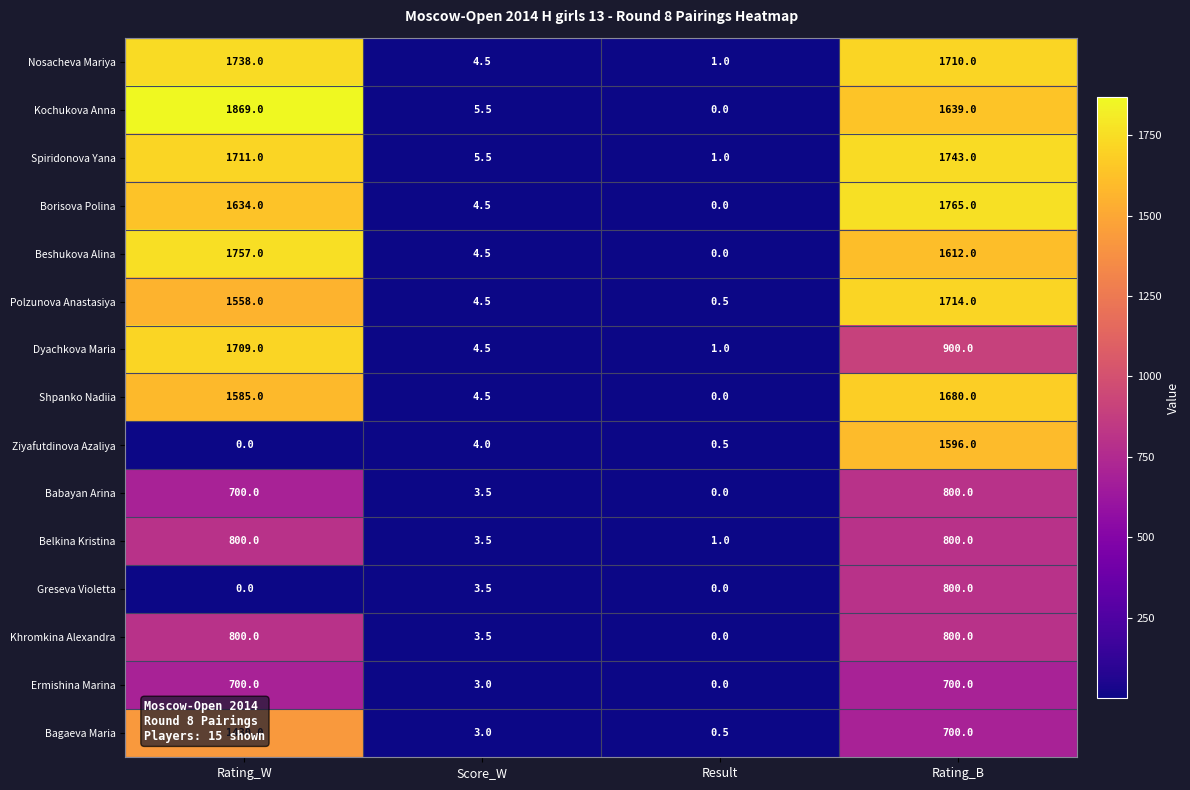

At which label does Beshukova Alina first exceed 1612?

Rating_W